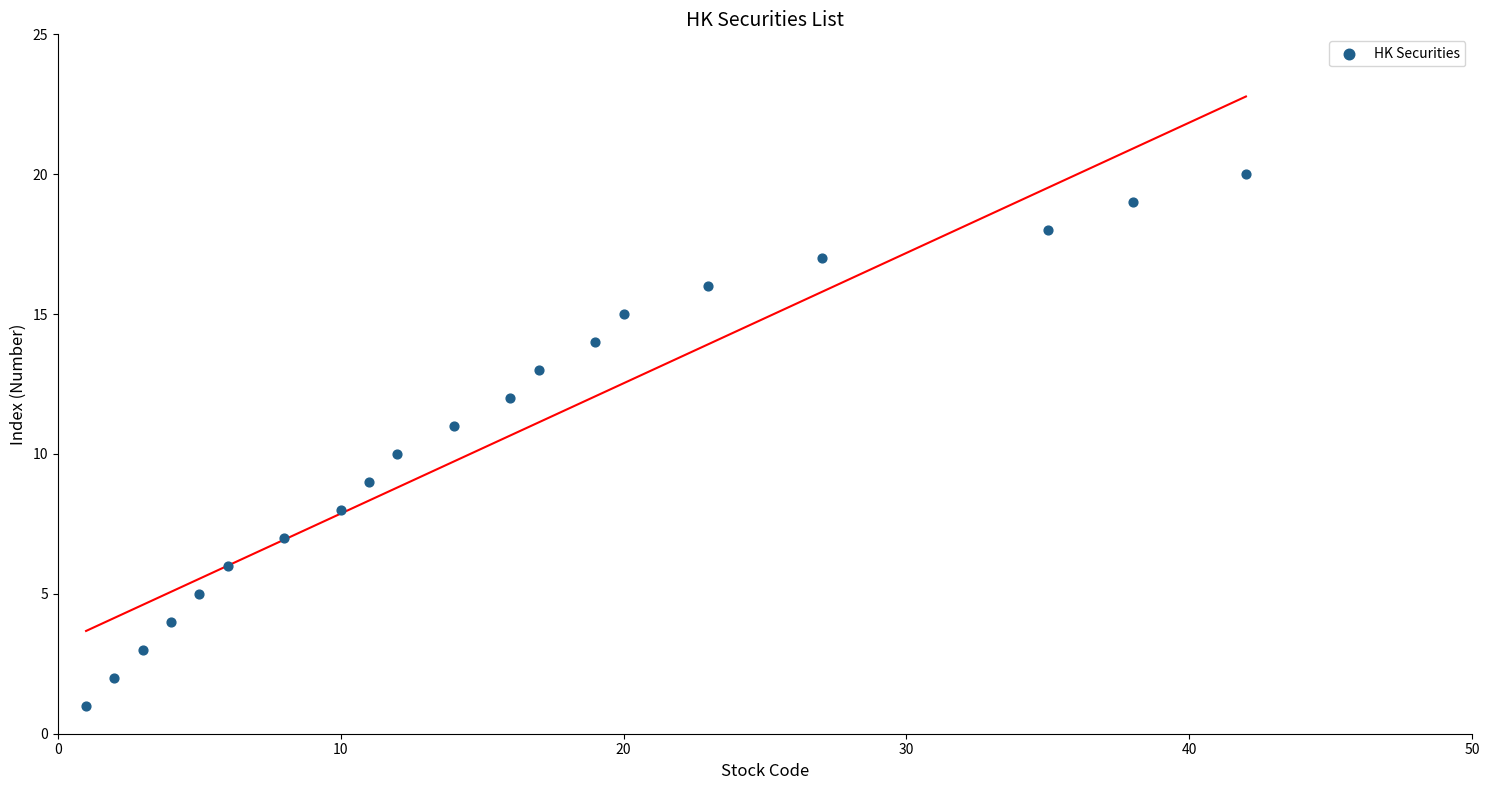

What is the range of X values (max minus min)?

41